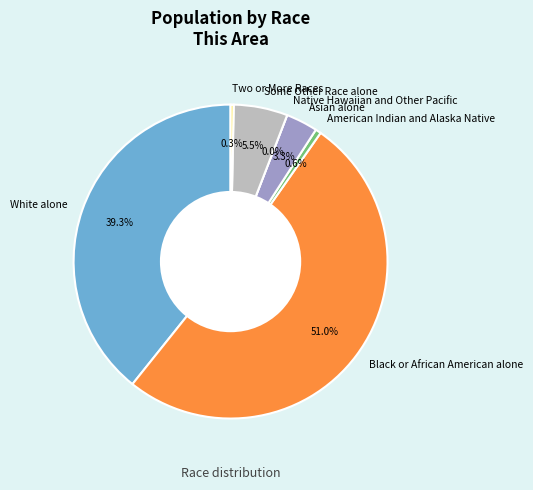

How many slices are in this pie chart?

7